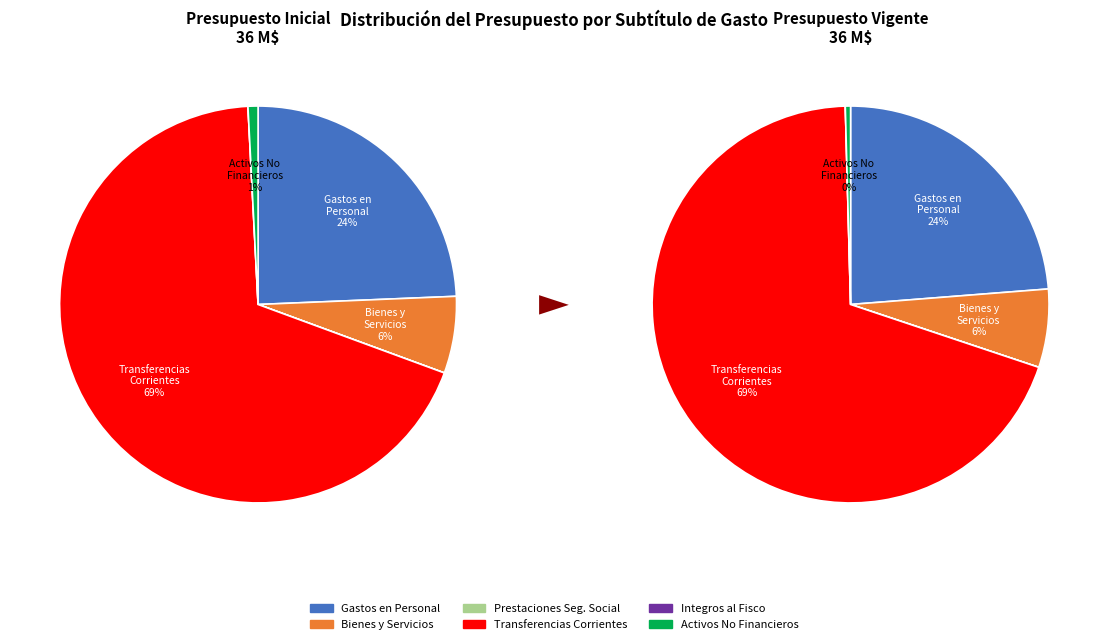

True or false: values_vigente accounts for 12% of the total.

False